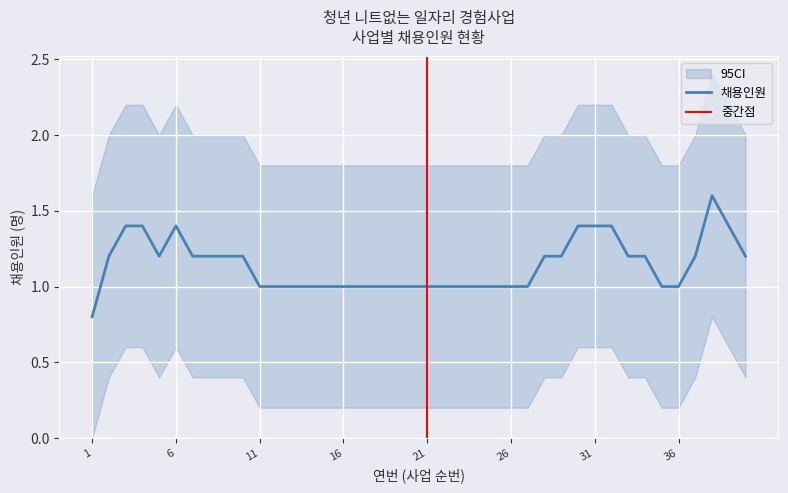

How many distinct data groups are displayed?

1